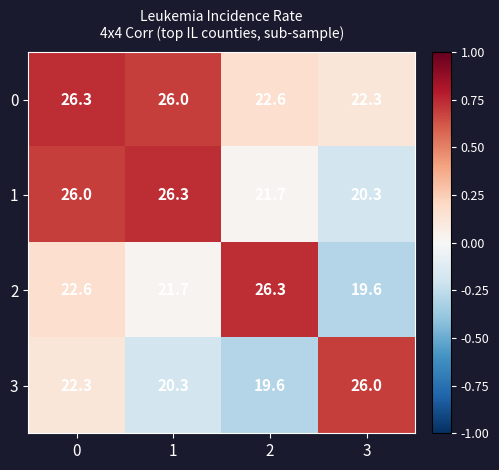

The 2 series shows 26.3 at 2. True or false?

True